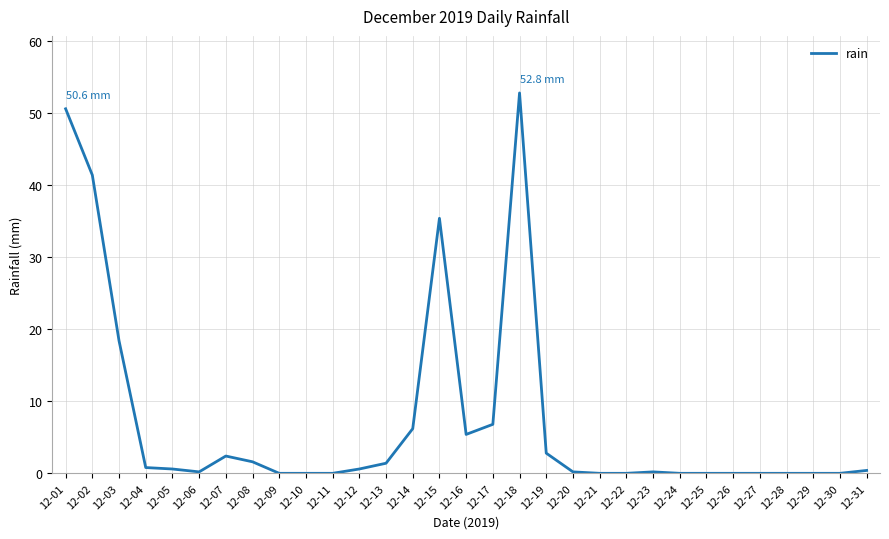

What is the sum of all values?

228.2